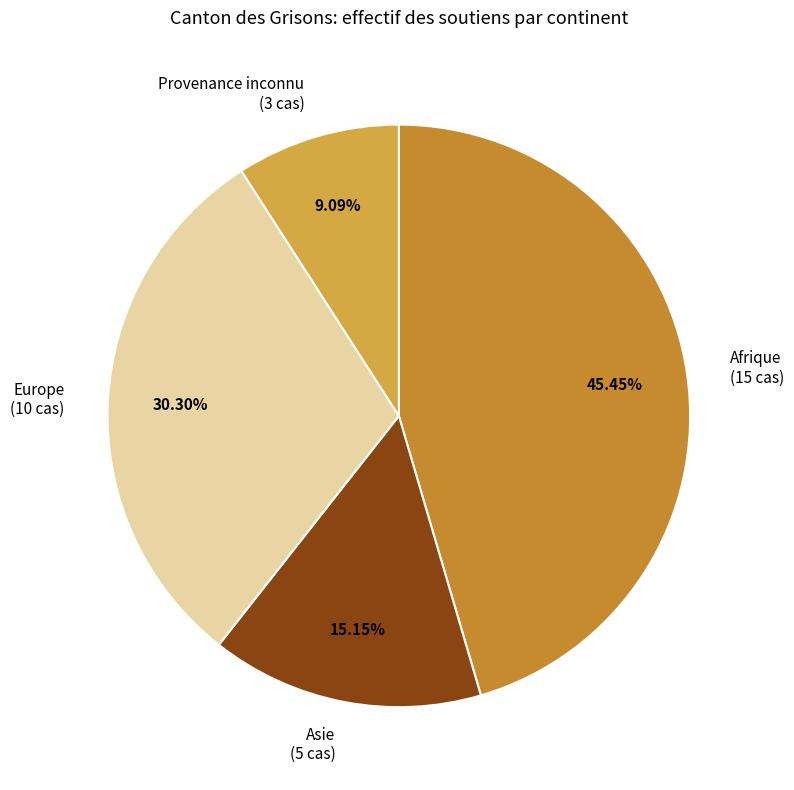

Is there a majority slice in this chart?

No